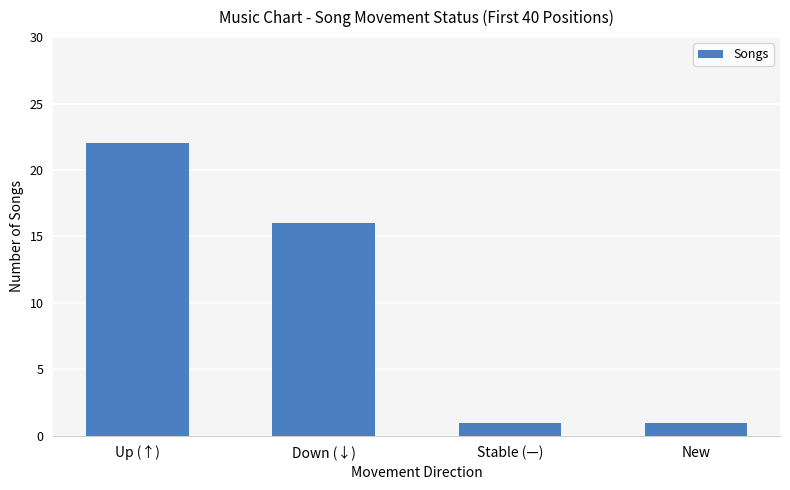

What is the greatest value displayed?

22